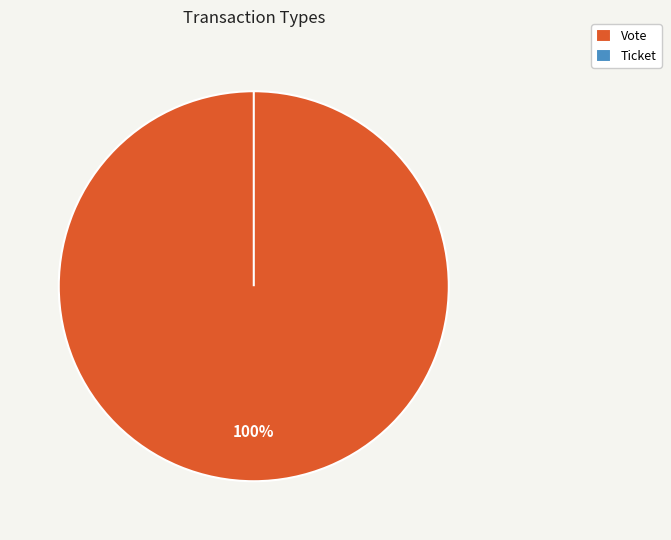

Is there any slice that represents more than half of the pie?

Yes